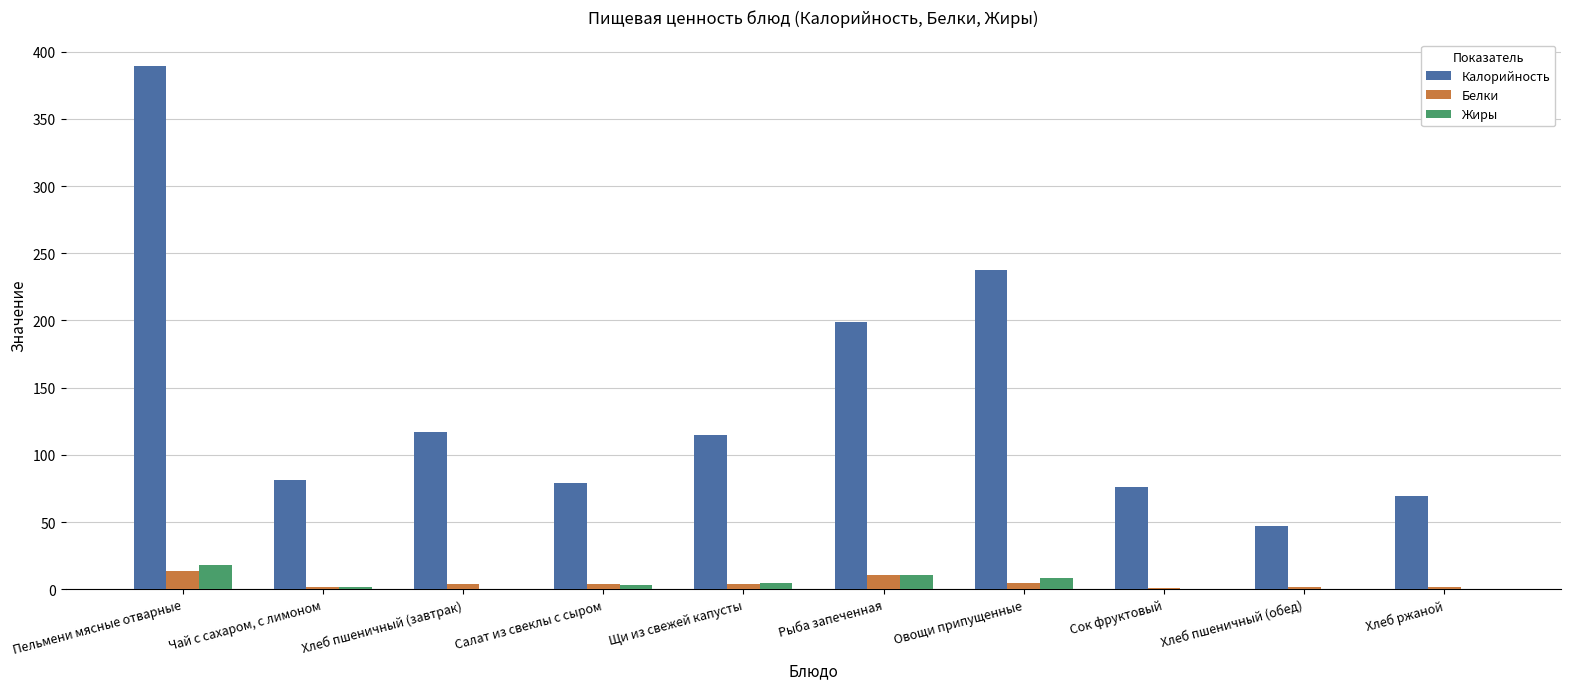

Is it true that Калорийность equals 142.5 at Пельмени мясные отварные?

False